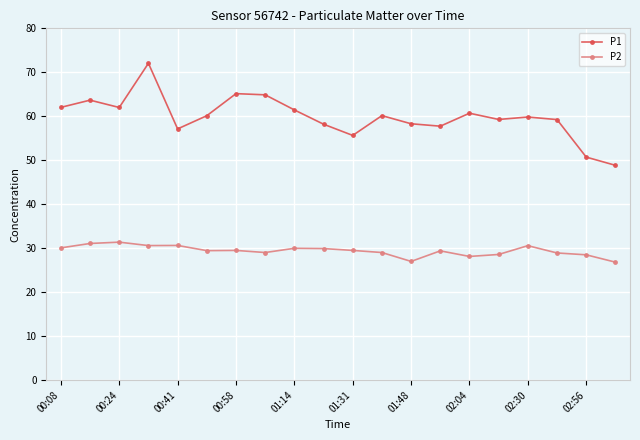

What is the minimum value shown in the chart?

26.8